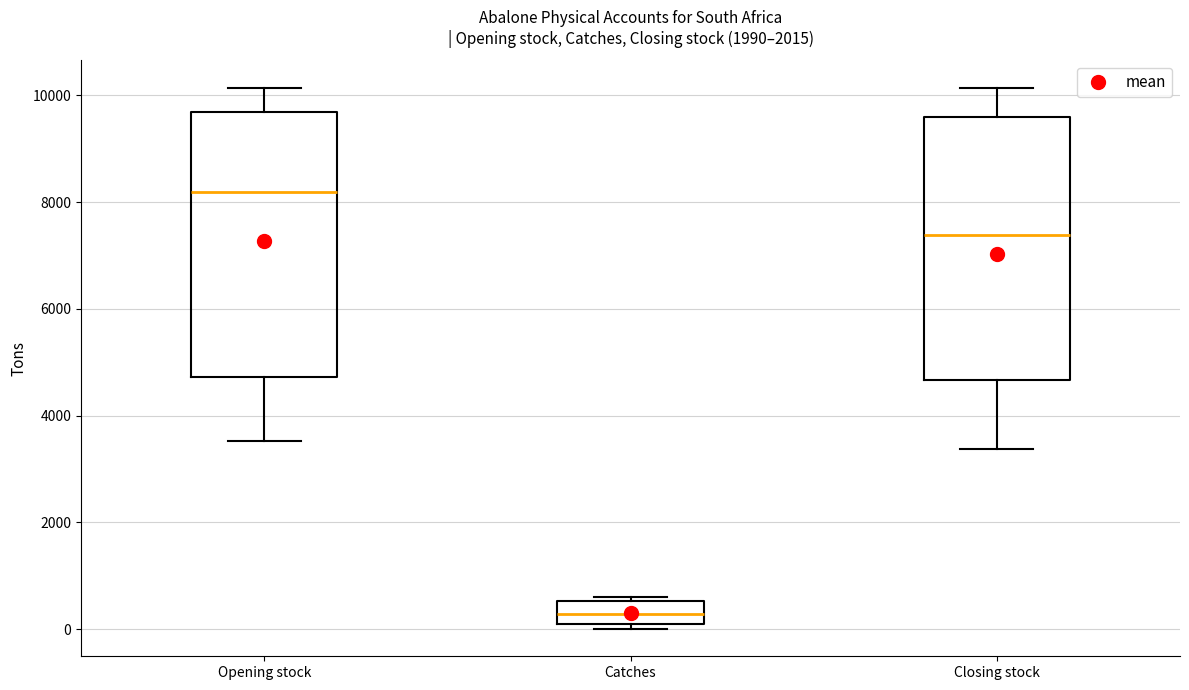

Where does the lower whisker of the box for Opening stock end on the y-axis? The values are not printed on the chart, so give them approximately, as read against the axis.

3600